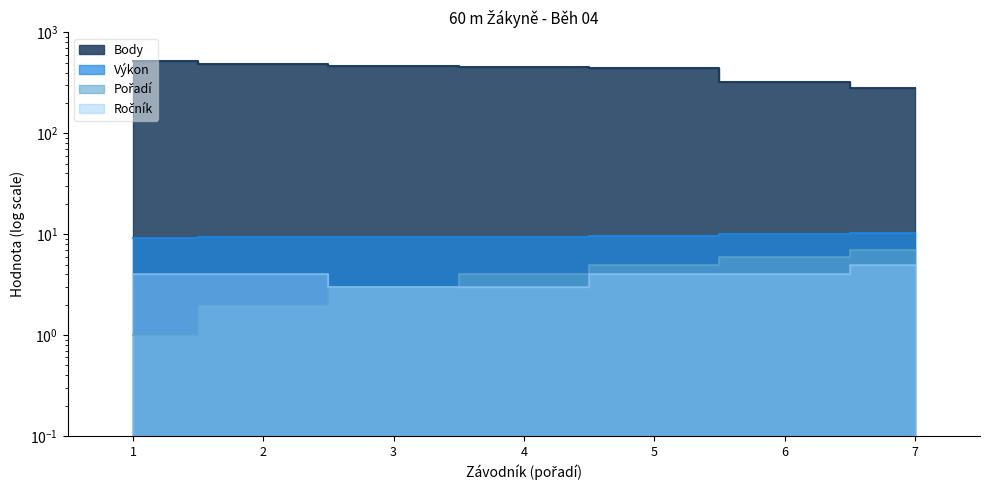

True or false: Pořadí and Body cross at least once.

False